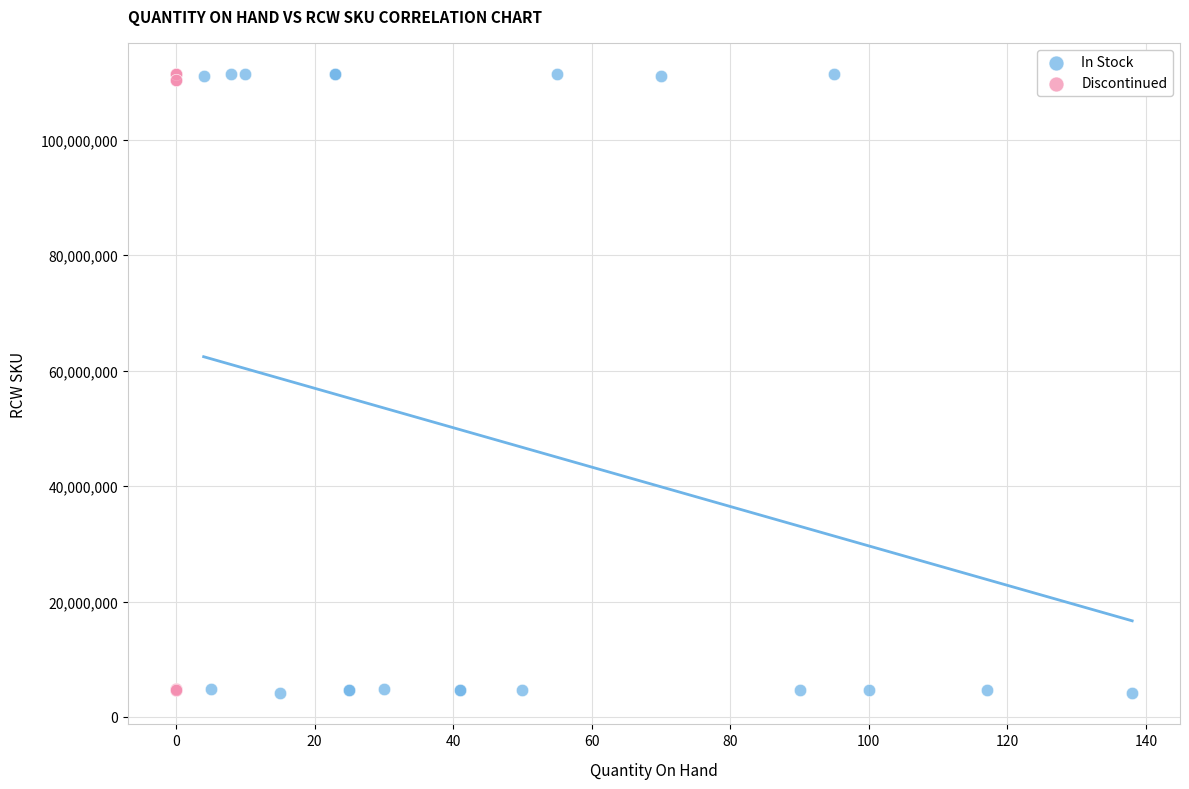

What are all the series names shown in the legend?

In Stock, Discontinued